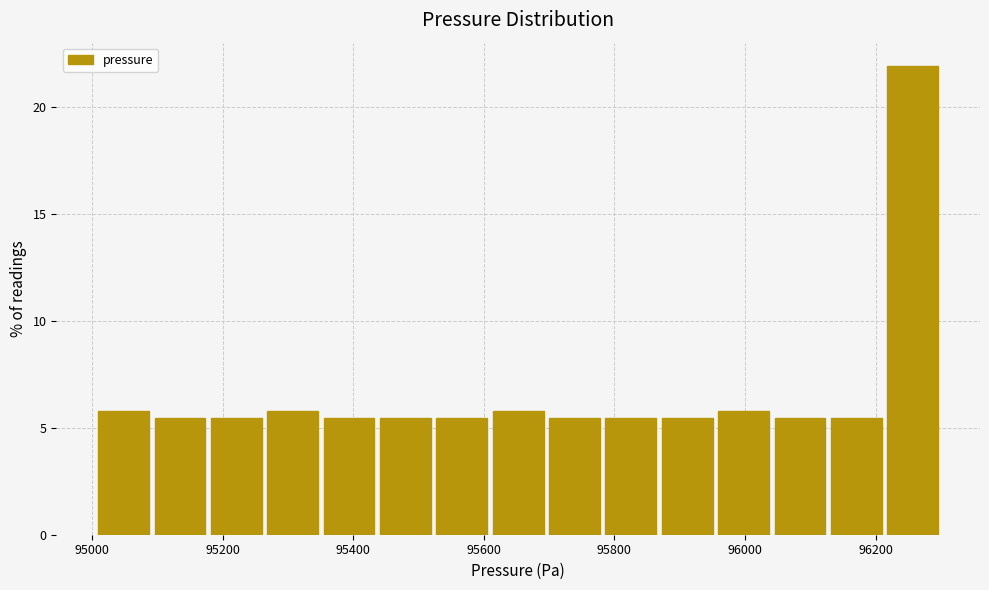

What is the height of the bar covering 96120 to 96220 on the x-axis? Neither the bar edges nor the heights are printed on the chart, so give them approximately, as read against the axes.

5.5